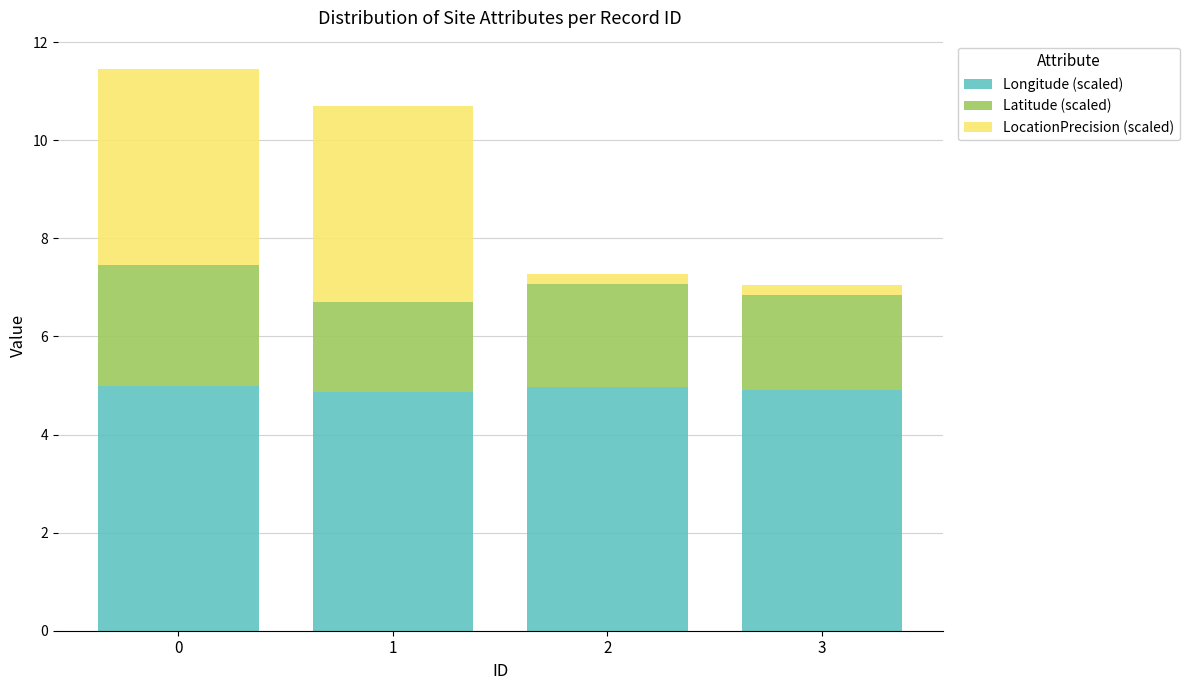

What is the total value across all series at 1?

10.7